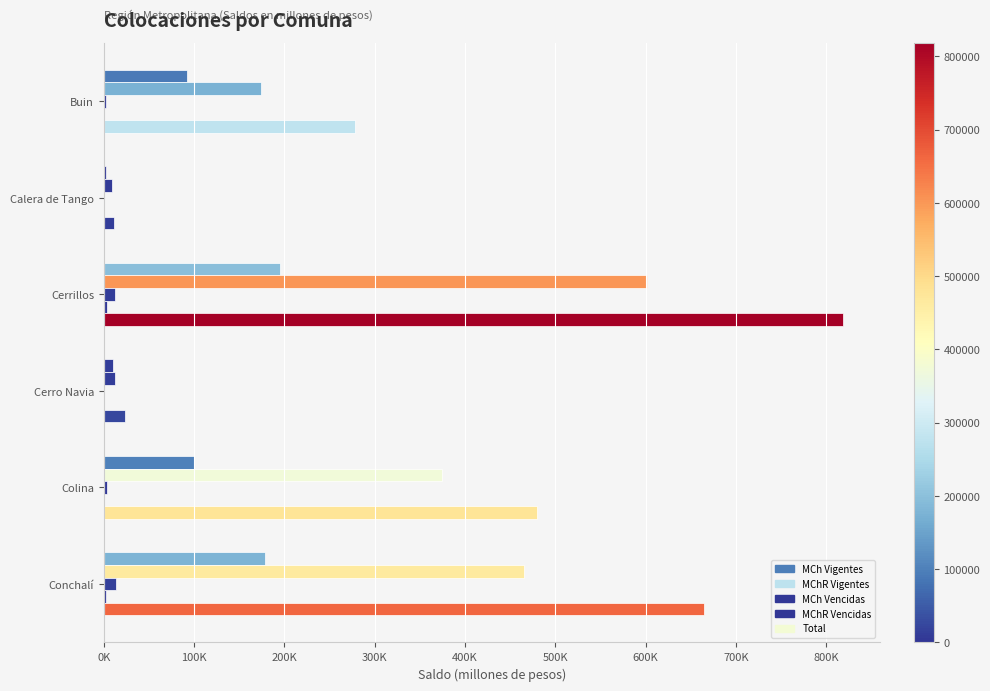

What is the maximum value for MChR Vencidas?

3925.8